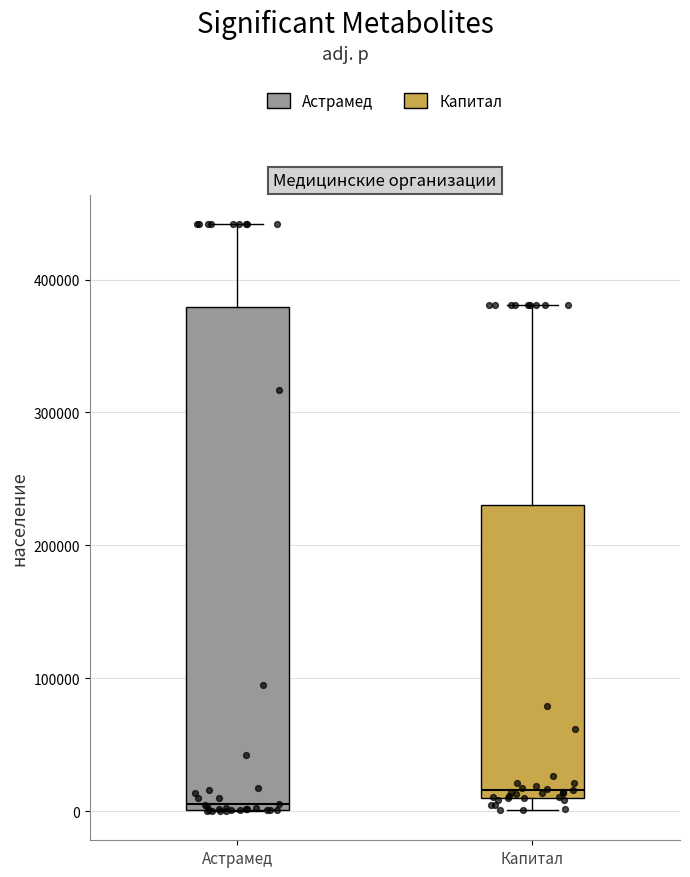

Reading left to right, transcribe this box plot: for each box, give where its median line is, the range the box spans, and where its two whiskers end, as read against the y-axis. The values are not printed on the chart, so give them approximately, as read against the axis.

Астрамед: median 10000, box 0 to 380000, whiskers 0 to 440000
Капитал: median 20000, box 10000 to 230000, whiskers 0 to 380000